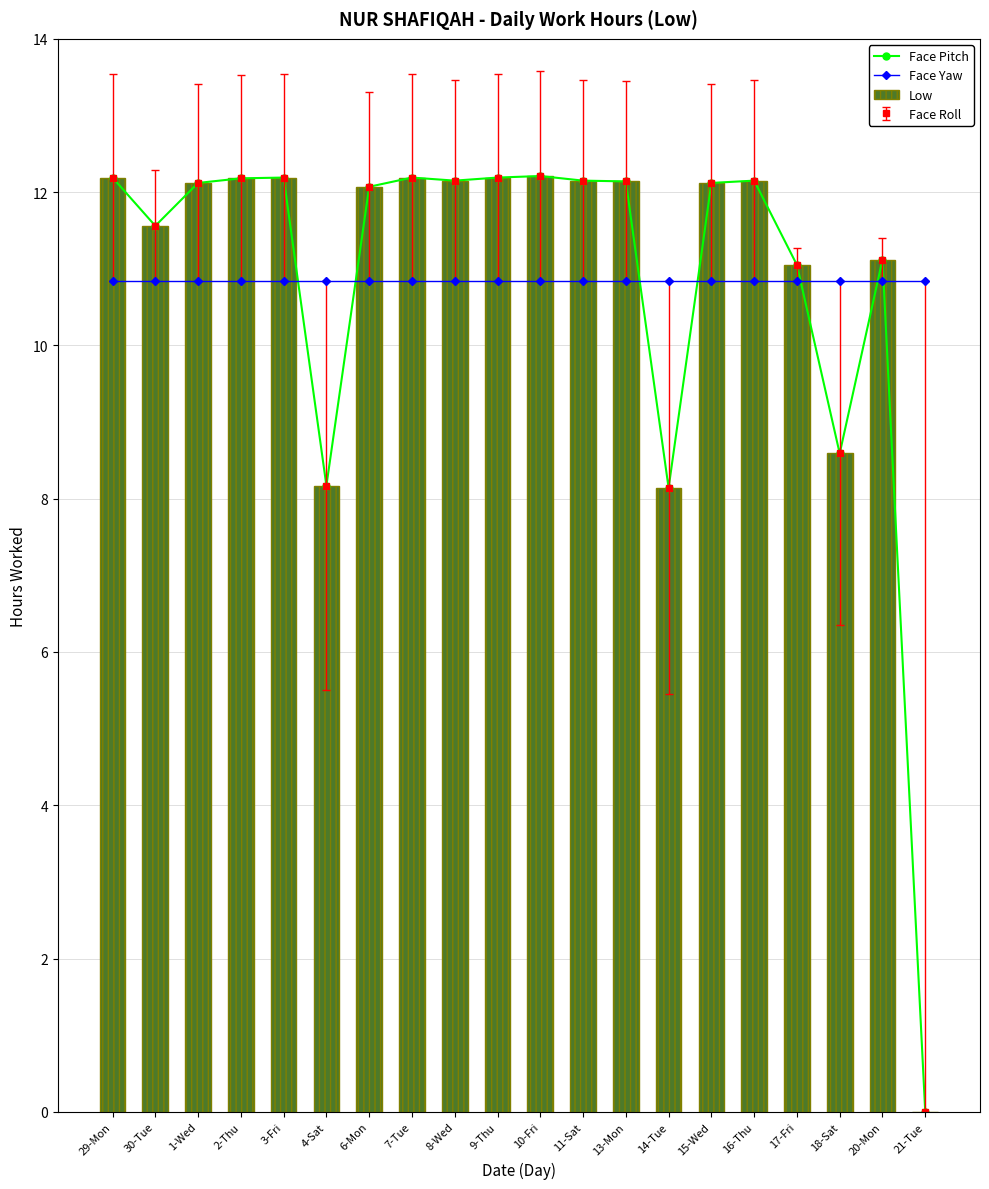

What is the sum of the Low values at 30-Tue and 21-Tue?

11.6